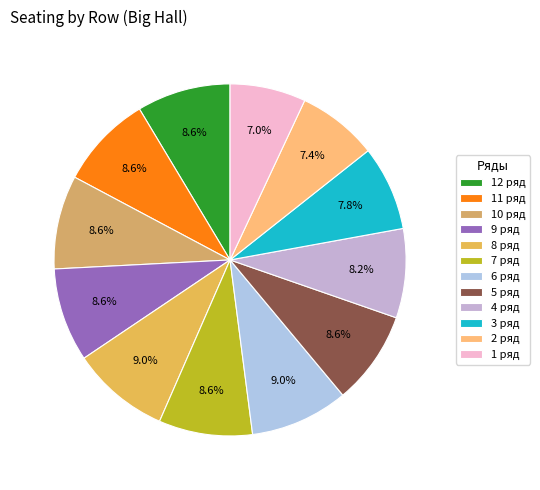

Count the number of slices in the pie.

12